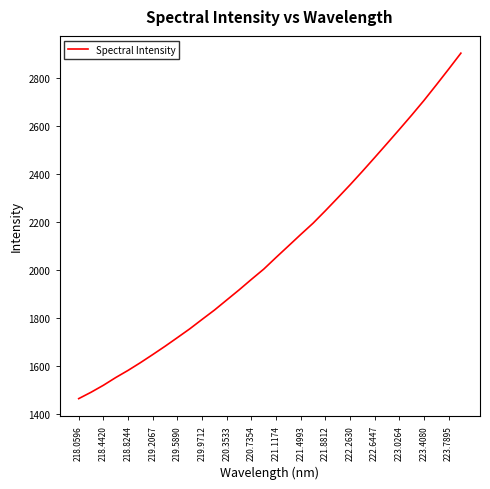

What is the greatest value displayed?

2901.7